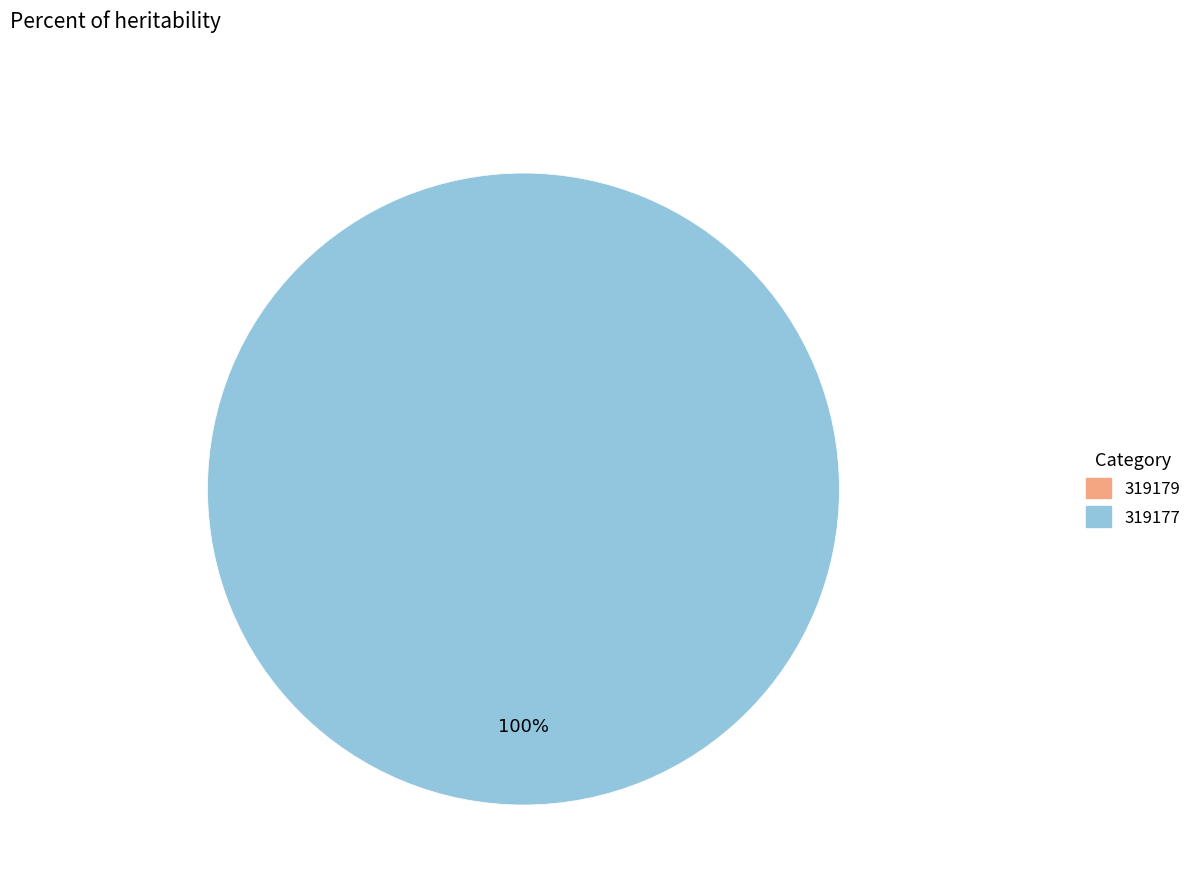

How many slices are in this pie chart?

2